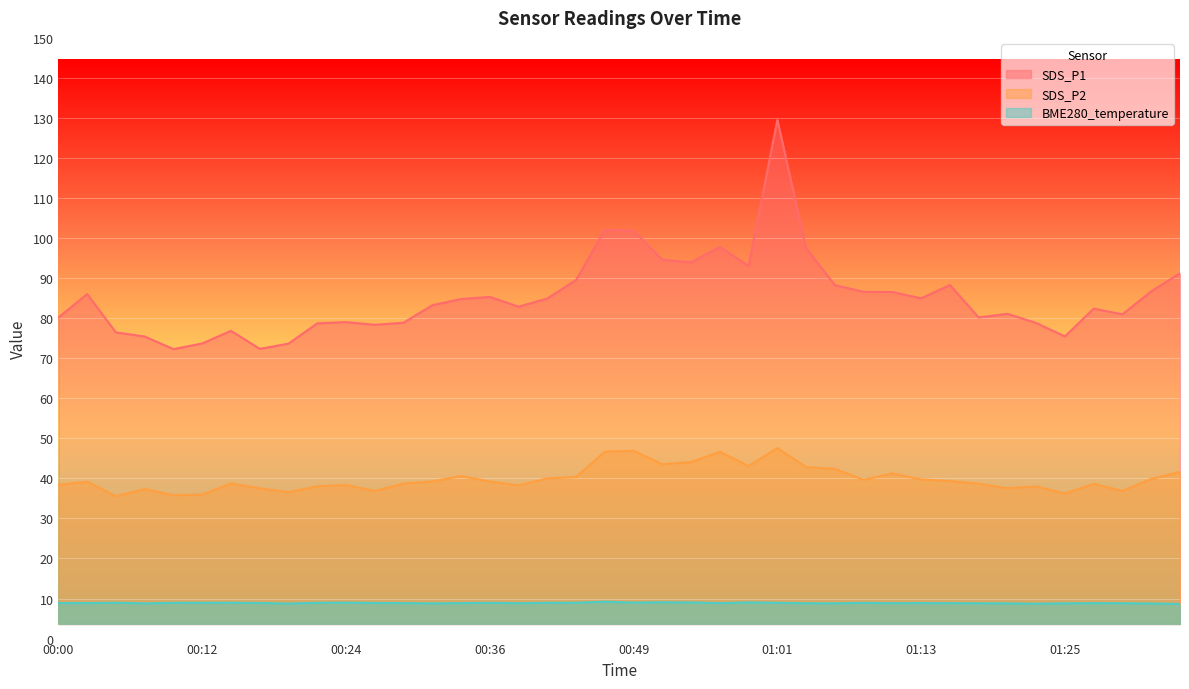

True or false: BME280_temperature and SDS_P2 intersect in this chart.

False